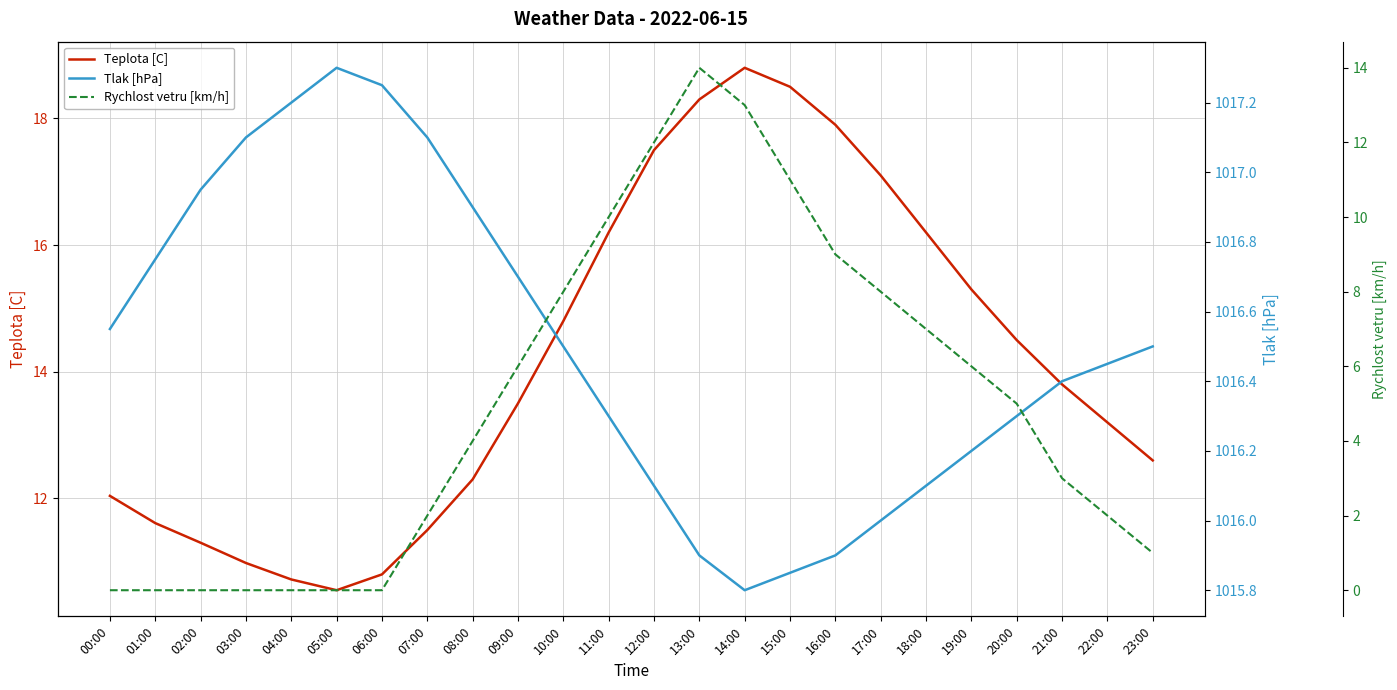

Which series has the widest spread of values?

Rychlost vetru [km/h]